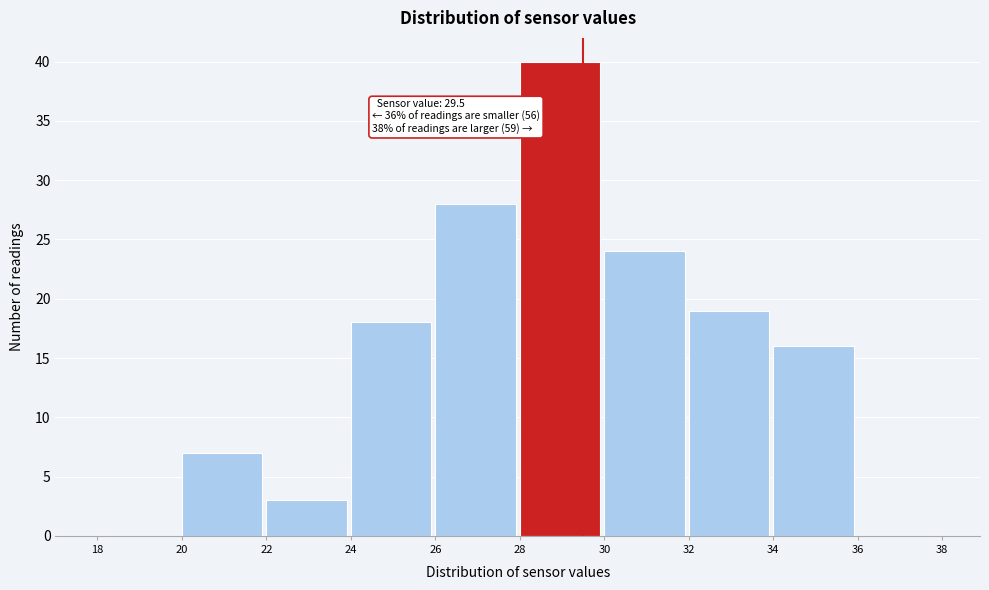

Which range on the x-axis has the tallest bar?

28 to 30